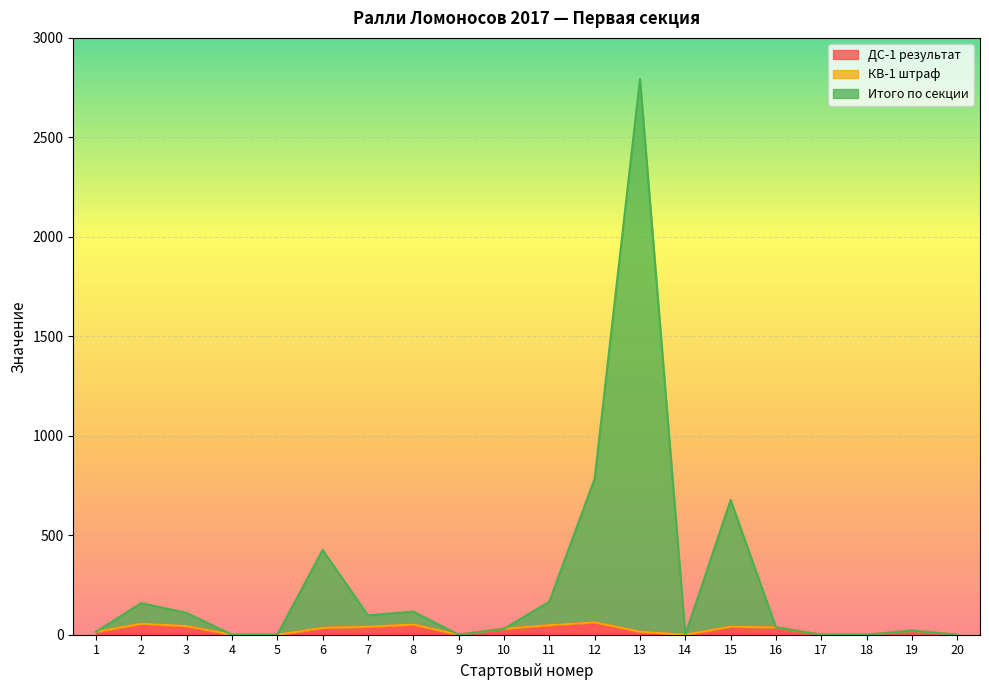

Is it true that Итого по секции equals 255.5 at 12?

False